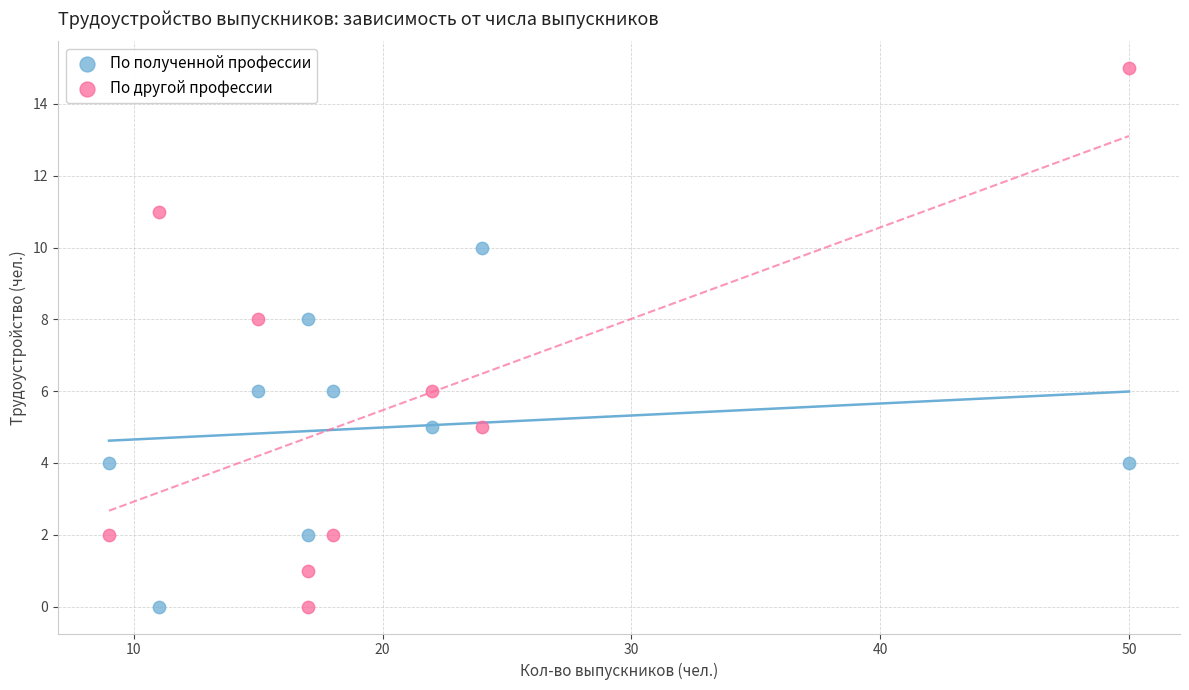

Which series contains the highest Y value?

По другой профессии